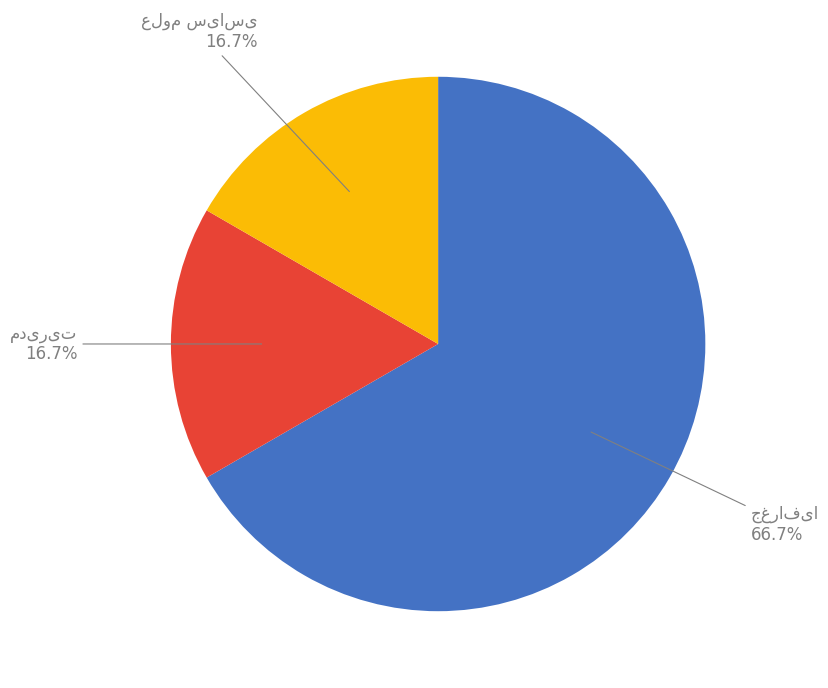

Is there any slice that represents more than half of the pie?

Yes